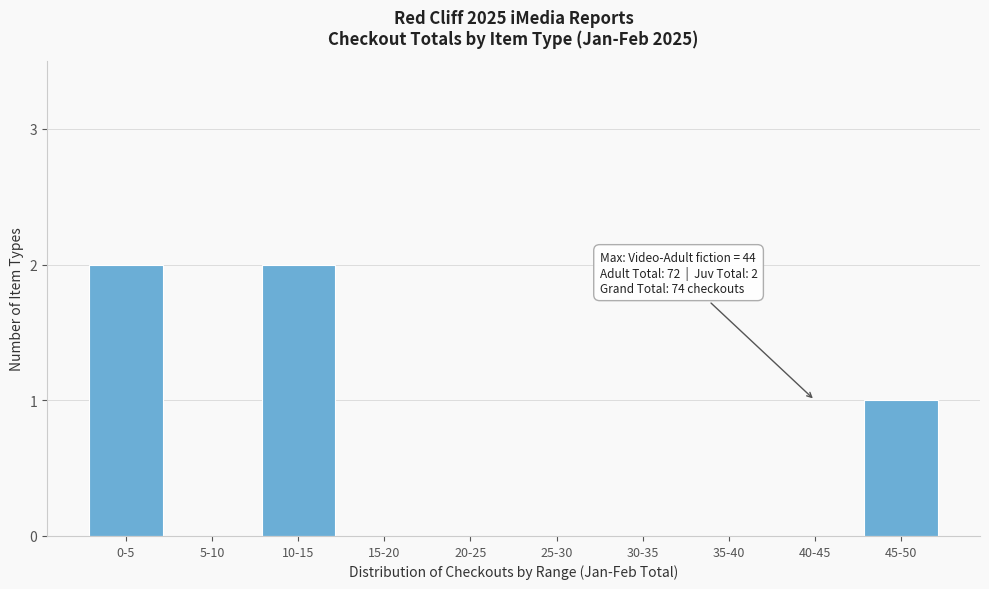

Reading right to left, extract all data points from this chart.

45-50=1	40-45=0	35-40=0	30-35=0	25-30=0	20-25=0	15-20=0	10-15=2	5-10=0	0-5=2